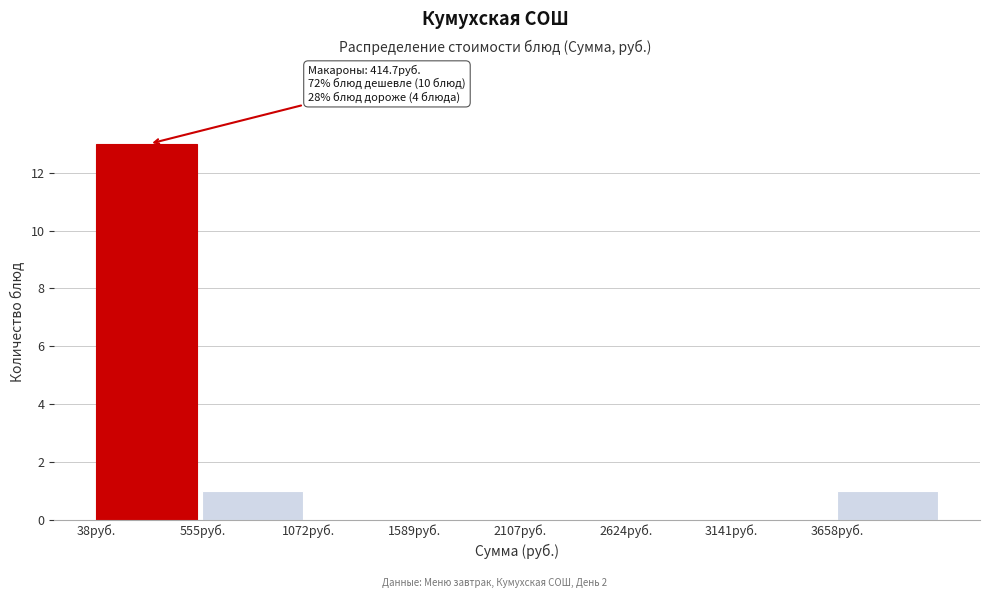

Which range on the x-axis has the tallest bar?

0 to 600